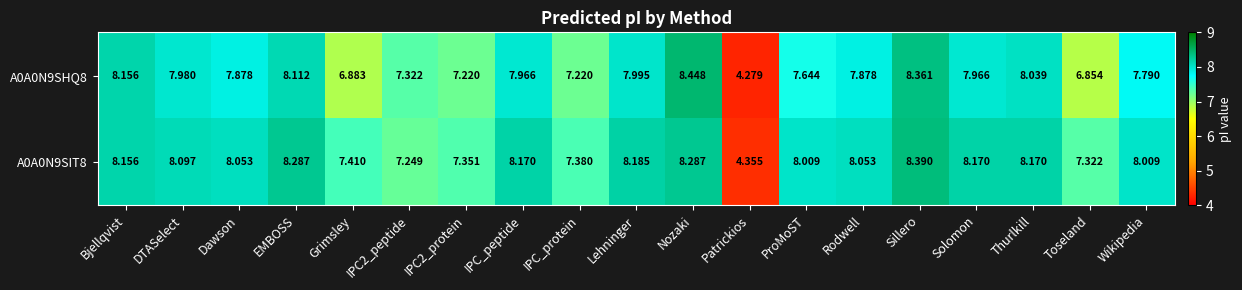

At which category does the chart reach its peak across all series?

Nozaki